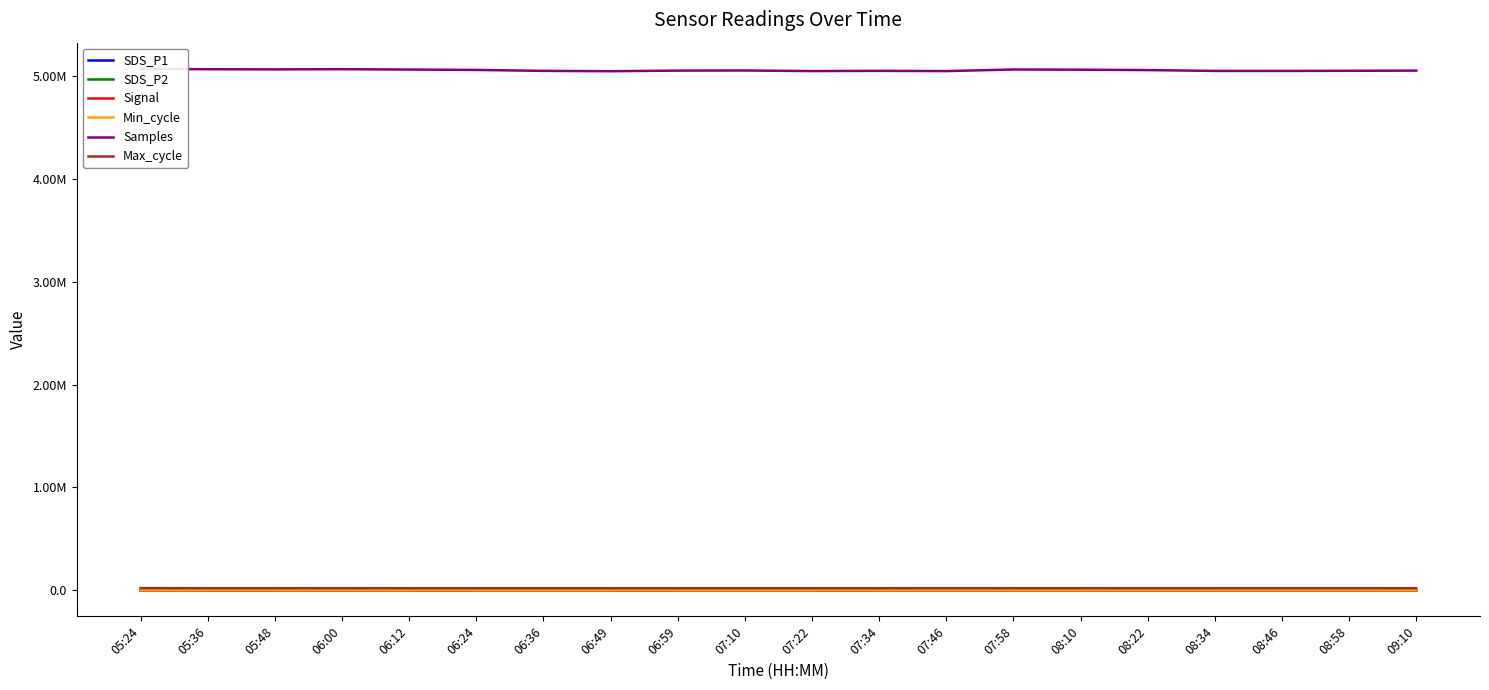

What value does the SDS_P1 series have at 07:10?

8.2